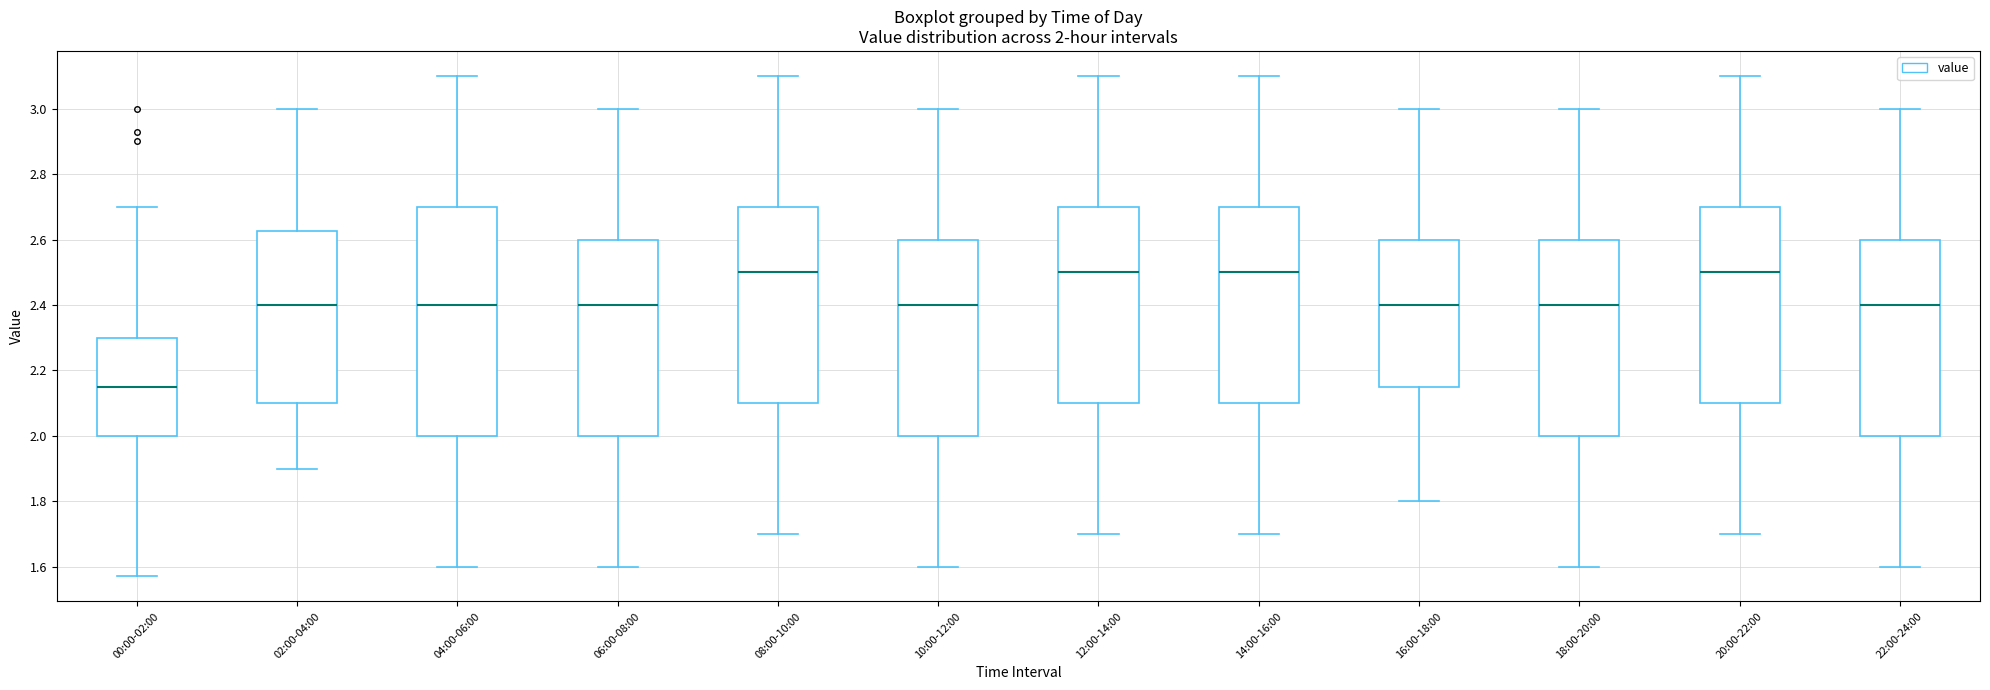

Which box is the tallest, from its lower edge to its upper edge?

04:00-06:00